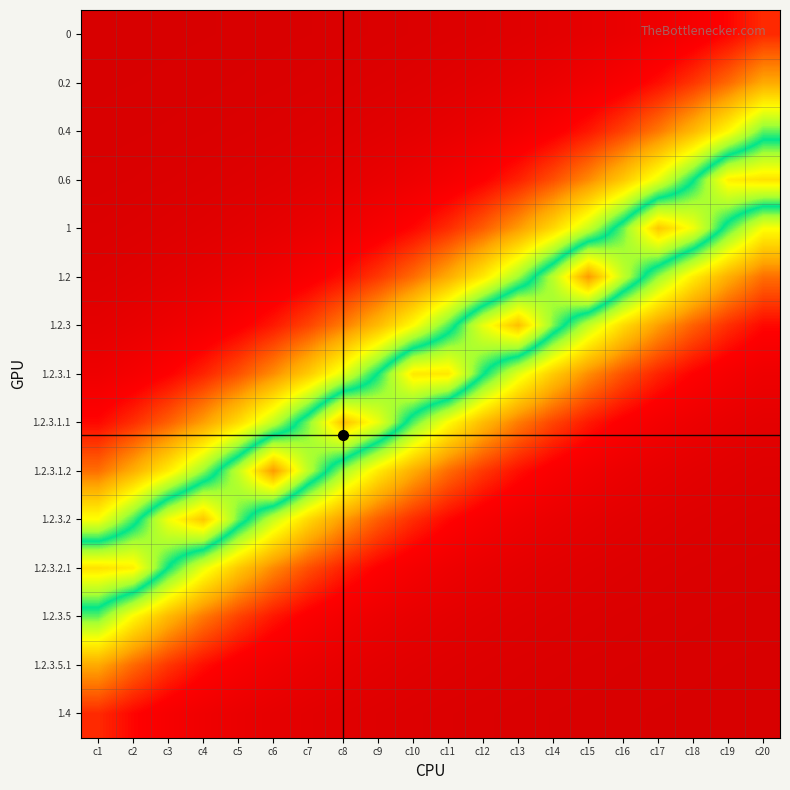

Reading left to right, list all the values displayed in this chart.

0: c1=0.0	c2=0.0	c3=0.0	c4=0.0	c5=0.0	c6=0.0	c7=0.0	c8=0.0	c9=0.0	c10=0.0	c11=0.0	c12=0.0	c13=0.0	c14=0.0	c15=0.1	c16=0.1	c17=0.1	c18=0.1	c19=0.2	c20=0.2
0.2: c1=0.0	c2=0.0	c3=0.0	c4=0.0	c5=0.0	c6=0.0	c7=0.0	c8=0.0	c9=0.0	c10=0.0	c11=0.0	c12=0.0	c13=0.1	c14=0.1	c15=0.1	c16=0.1	c17=0.2	c18=0.2	c19=0.3	c20=0.4
0.4: c1=0.0	c2=0.0	c3=0.0	c4=0.0	c5=0.0	c6=0.0	c7=0.0	c8=0.0	c9=0.0	c10=0.1	c11=0.1	c12=0.1	c13=0.1	c14=0.1	c15=0.2	c16=0.2	c17=0.3	c18=0.4	c19=0.5	c20=0.6
0.6: c1=0.0	c2=0.0	c3=0.0	c4=0.0	c5=0.0	c6=0.0	c7=0.0	c8=0.1	c9=0.1	c10=0.1	c11=0.1	c12=0.1	c13=0.2	c14=0.2	c15=0.3	c16=0.4	c17=0.5	c18=0.7	c19=0.9	c20=0.9
1: c1=0.0	c2=0.0	c3=0.0	c4=0.0	c5=0.0	c6=0.1	c7=0.1	c8=0.1	c9=0.1	c10=0.2	c11=0.2	c12=0.3	c13=0.3	c14=0.4	c15=0.6	c16=0.7	c17=0.9	c18=0.8	c19=0.6	c20=0.5
1.2: c1=0.0	c2=0.0	c3=0.0	c4=0.1	c5=0.1	c6=0.1	c7=0.1	c8=0.2	c9=0.2	c10=0.3	c11=0.4	c12=0.5	c13=0.6	c14=0.8	c15=1.0	c16=0.8	c17=0.6	c18=0.5	c19=0.4	c20=0.3
1.2.3: c1=0.1	c2=0.1	c3=0.1	c4=0.1	c5=0.1	c6=0.2	c7=0.2	c8=0.3	c9=0.4	c10=0.5	c11=0.6	c12=0.8	c13=0.9	c14=0.7	c15=0.6	c16=0.4	c17=0.3	c18=0.3	c19=0.2	c20=0.2
1.2.3.1: c1=0.1	c2=0.1	c3=0.2	c4=0.2	c5=0.2	c6=0.3	c7=0.4	c8=0.5	c9=0.7	c10=0.9	c11=0.9	c12=0.7	c13=0.5	c14=0.4	c15=0.3	c16=0.2	c17=0.2	c18=0.2	c19=0.1	c20=0.1
1.2.3.1.1: c1=0.2	c2=0.2	c3=0.3	c4=0.3	c5=0.4	c6=0.6	c7=0.7	c8=0.9	c9=0.8	c10=0.6	c11=0.5	c12=0.4	c13=0.3	c14=0.2	c15=0.2	c16=0.1	c17=0.1	c18=0.1	c19=0.1	c20=0.1
1.2.3.1.2: c1=0.3	c2=0.4	c3=0.5	c4=0.6	c5=0.8	c6=1.0	c7=0.8	c8=0.6	c9=0.5	c10=0.4	c11=0.3	c12=0.2	c13=0.2	c14=0.1	c15=0.1	c16=0.1	c17=0.1	c18=0.0	c19=0.0	c20=0.0
1.2.3.2: c1=0.5	c2=0.6	c3=0.8	c4=0.9	c5=0.7	c6=0.6	c7=0.4	c8=0.3	c9=0.3	c10=0.2	c11=0.2	c12=0.1	c13=0.1	c14=0.1	c15=0.1	c16=0.0	c17=0.0	c18=0.0	c19=0.0	c20=0.0
1.2.3.2.1: c1=0.9	c2=0.9	c3=0.7	c4=0.5	c5=0.4	c6=0.3	c7=0.2	c8=0.2	c9=0.1	c10=0.1	c11=0.1	c12=0.1	c13=0.1	c14=0.0	c15=0.0	c16=0.0	c17=0.0	c18=0.0	c19=0.0	c20=0.0
1.2.3.5: c1=0.6	c2=0.5	c3=0.4	c4=0.3	c5=0.2	c6=0.2	c7=0.1	c8=0.1	c9=0.1	c10=0.1	c11=0.1	c12=0.0	c13=0.0	c14=0.0	c15=0.0	c16=0.0	c17=0.0	c18=0.0	c19=0.0	c20=0.0
1.2.3.5.1: c1=0.4	c2=0.3	c3=0.2	c4=0.2	c5=0.1	c6=0.1	c7=0.1	c8=0.1	c9=0.0	c10=0.0	c11=0.0	c12=0.0	c13=0.0	c14=0.0	c15=0.0	c16=0.0	c17=0.0	c18=0.0	c19=0.0	c20=0.0
1.4: c1=0.2	c2=0.2	c3=0.1	c4=0.1	c5=0.1	c6=0.1	c7=0.0	c8=0.0	c9=0.0	c10=0.0	c11=0.0	c12=0.0	c13=0.0	c14=0.0	c15=0.0	c16=0.0	c17=0.0	c18=0.0	c19=0.0	c20=0.0